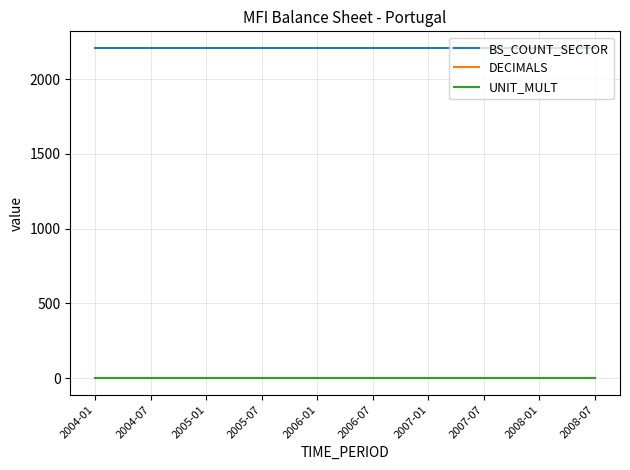

True or false: DECIMALS and BS_COUNT_SECTOR intersect in this chart.

False